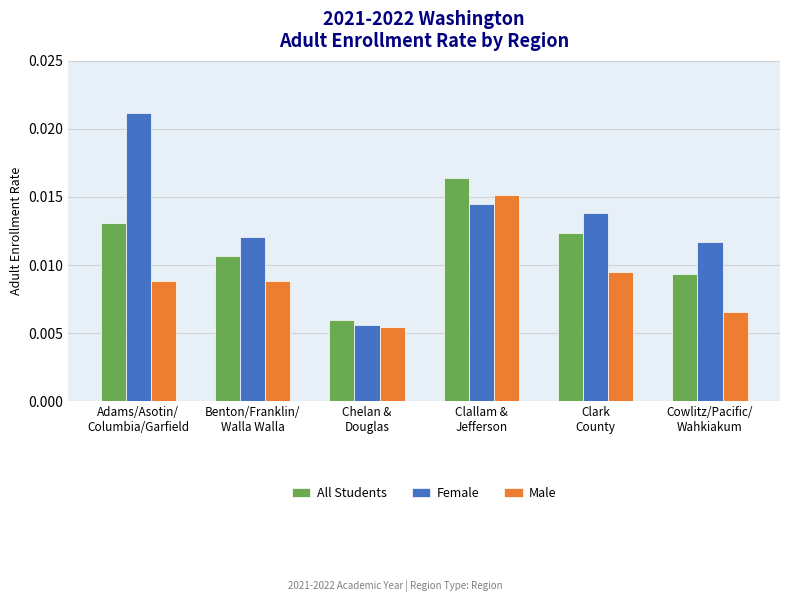

At which label is Female closest to 0?

Chelan &
Douglas